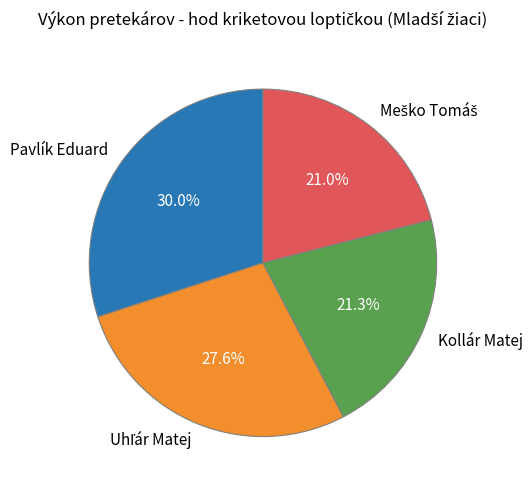

Is there any slice that represents more than half of the pie?

No